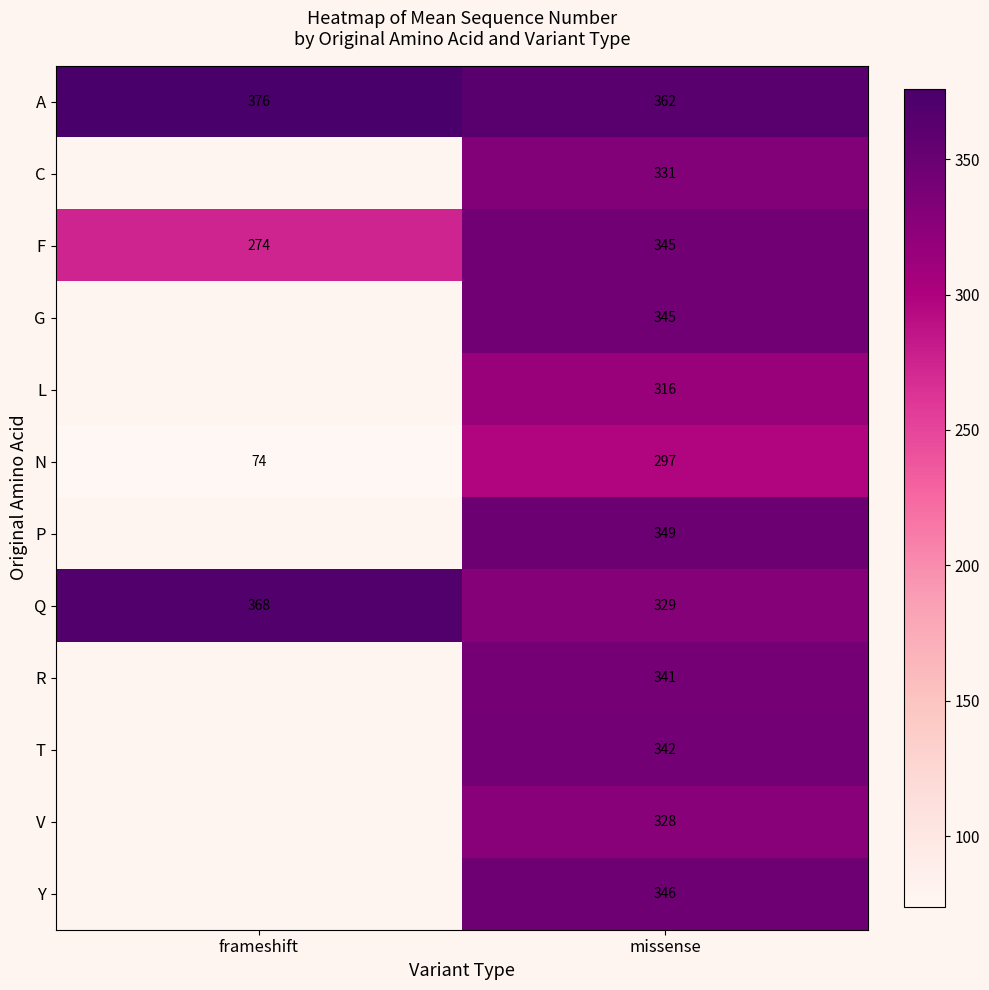

Is the value of Y at missense greater than the value of R at missense?

Yes